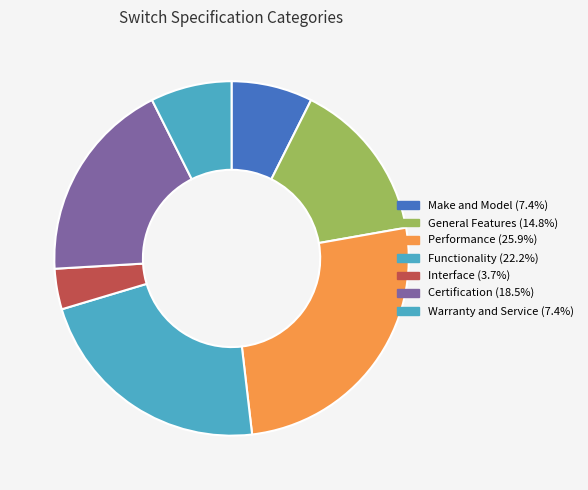

How much of the chart is everything except General Features?

85.2%